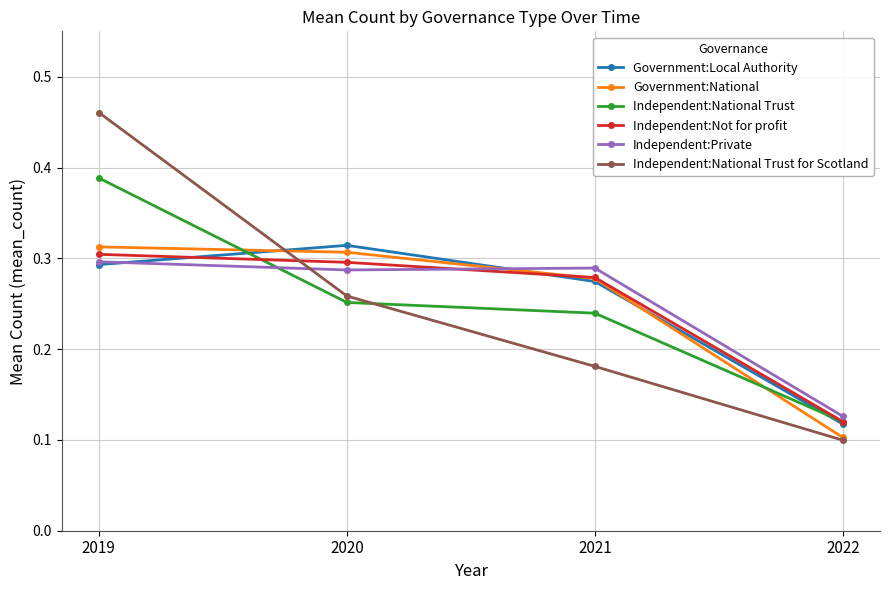

Which series changed the most between 2021 and 2022?

Government:National